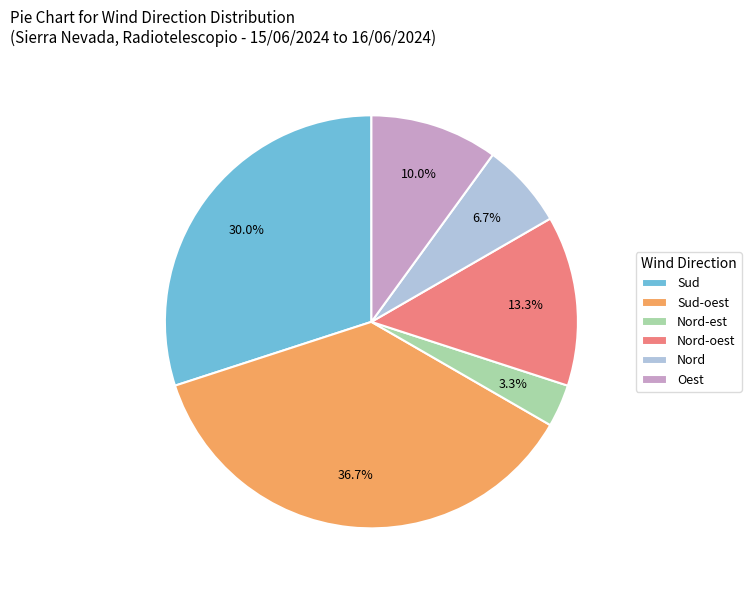

To the nearest percent, what is the combined percentage of Nord-est and Nord?

10%